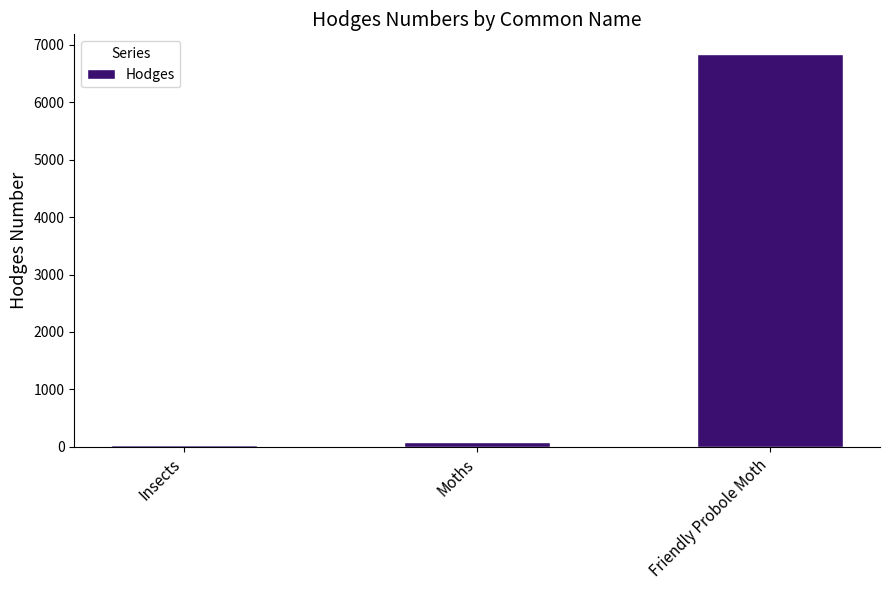

List the labels in order of value, largest first.

Friendly Probole Moth, Moths, Insects